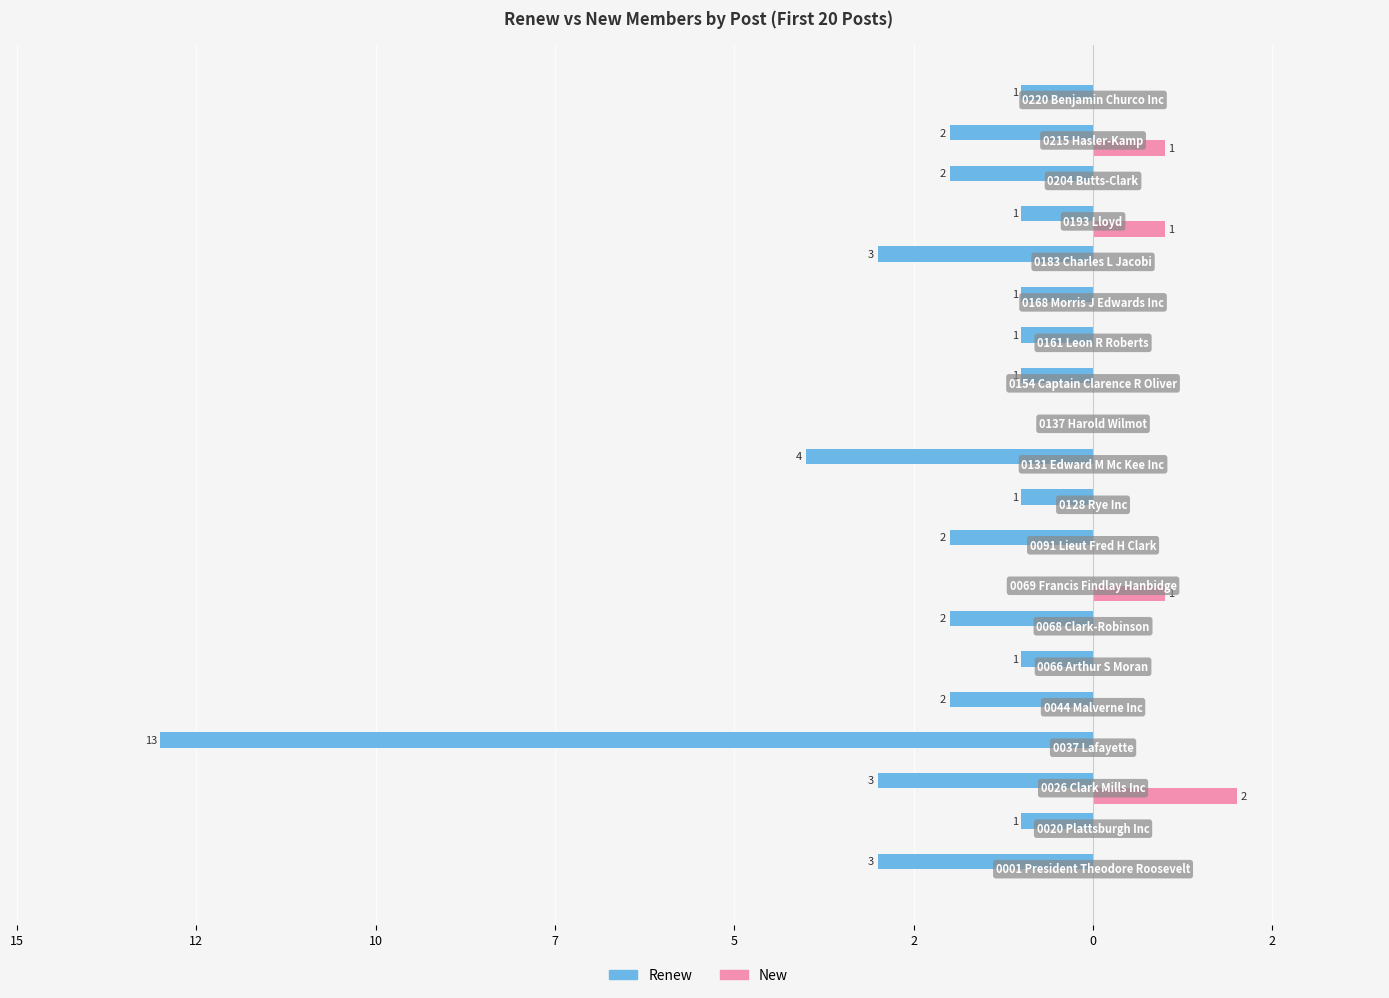

What are all the series names shown in the legend?

Renew, New